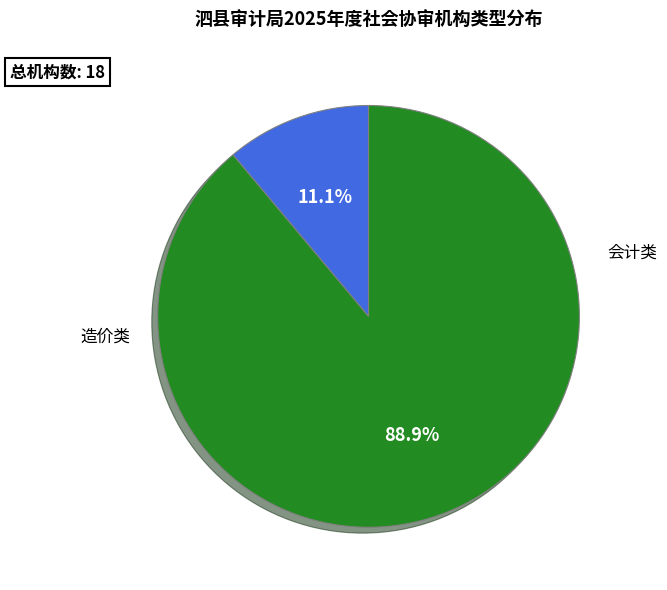

How much of the chart is everything except 造价类?

11.1%